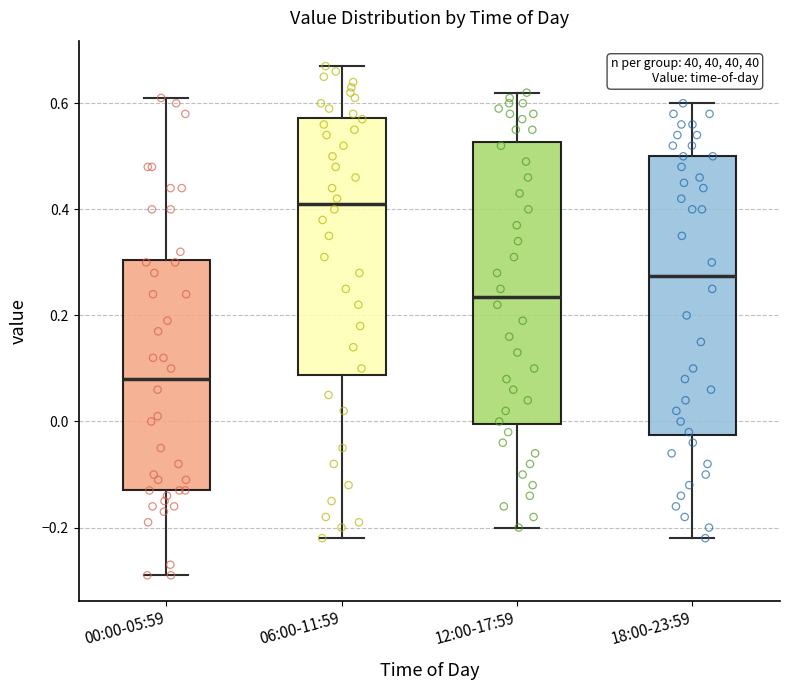

Where is the lower edge of the box for 18:00-23:59 on the y-axis? The values are not printed on the chart, so give them approximately, as read against the axis.

-0.02